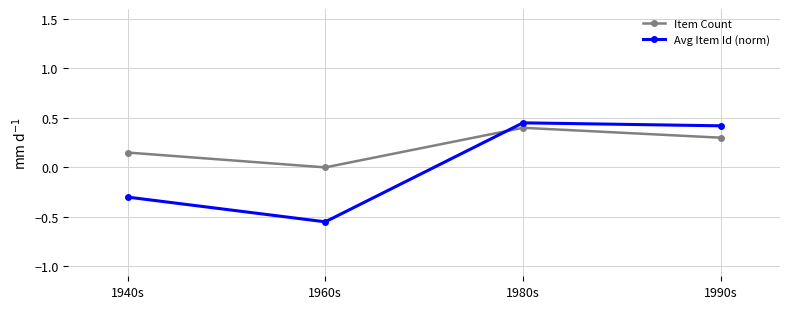

How many Avg Item Id (norm) values are between 0 and 1?

2